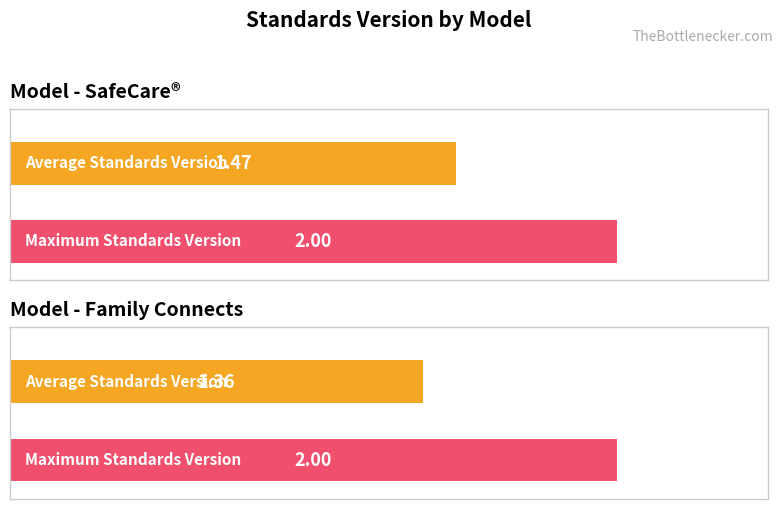

Which series has the widest spread of values?

Average Standards Version